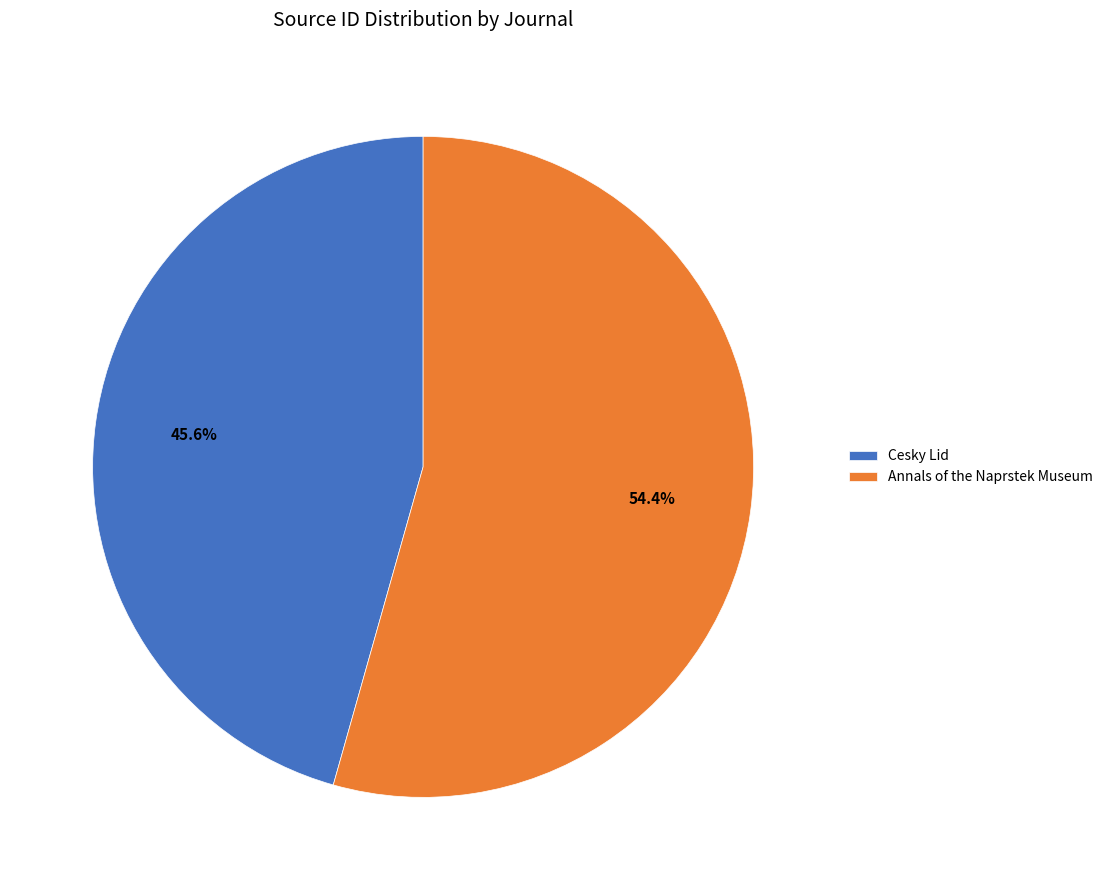

Which category has the biggest portion of the pie?

Annals of the Naprstek Museum